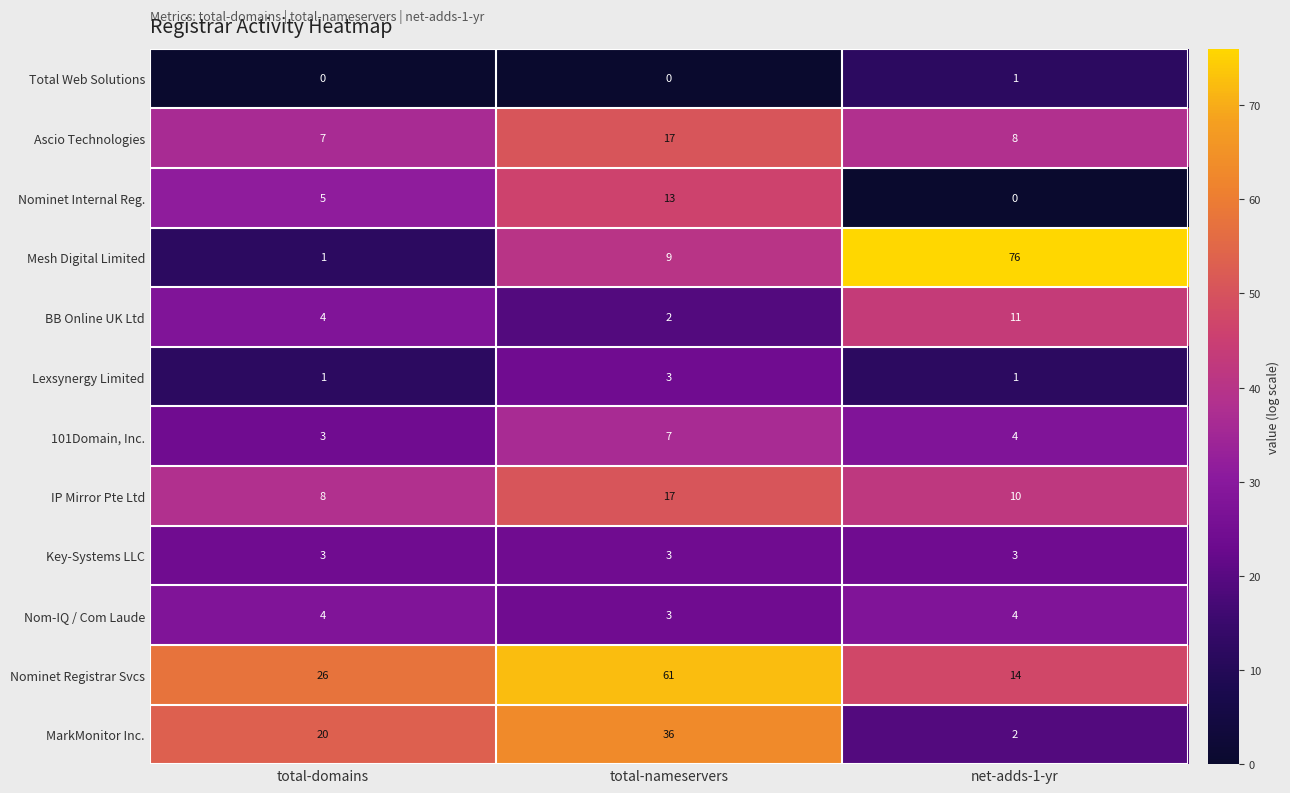

At how many categories does at least one series exceed 2?

3